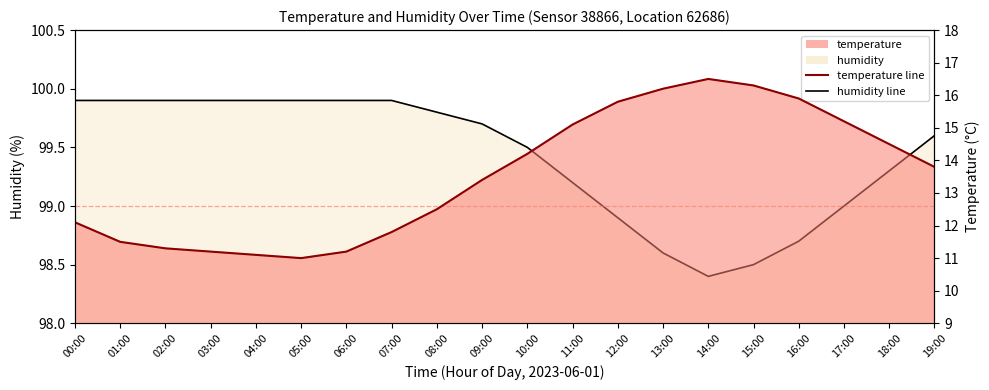

Where is the data nearest to the value 13?

09:00